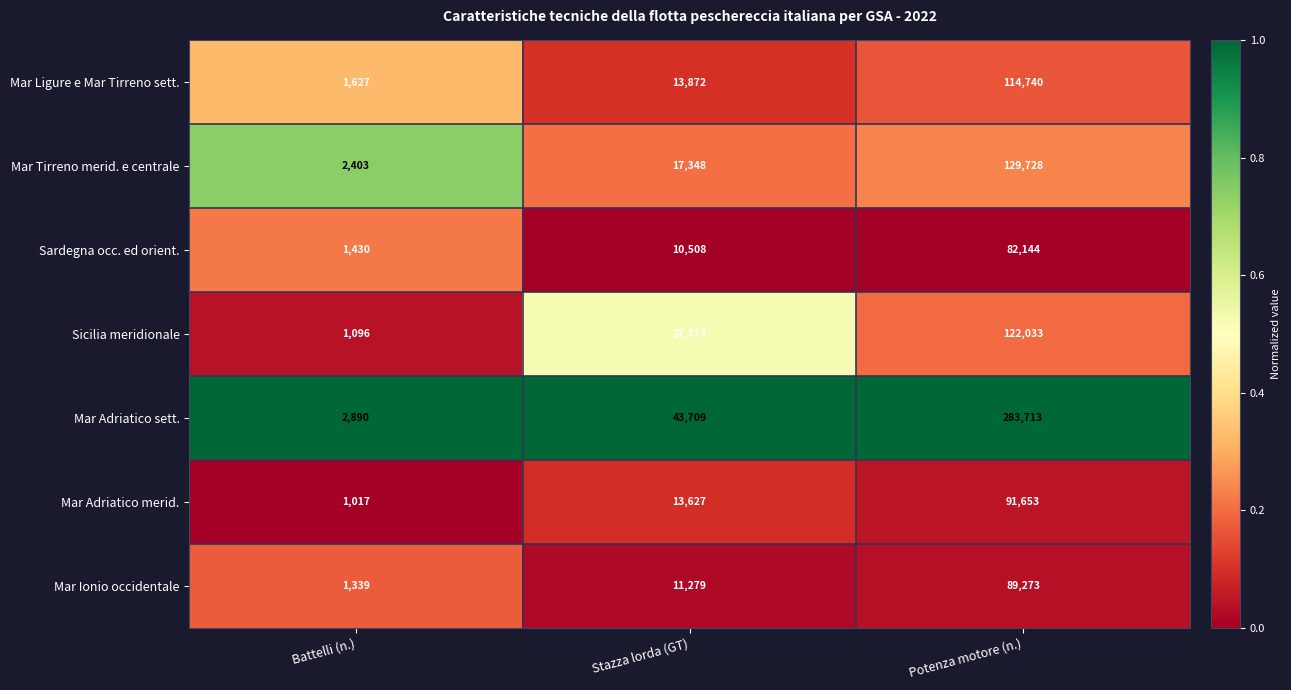

What value does the Mar Adriatico sett. series have at Stazza lorda (GT)?

1.0